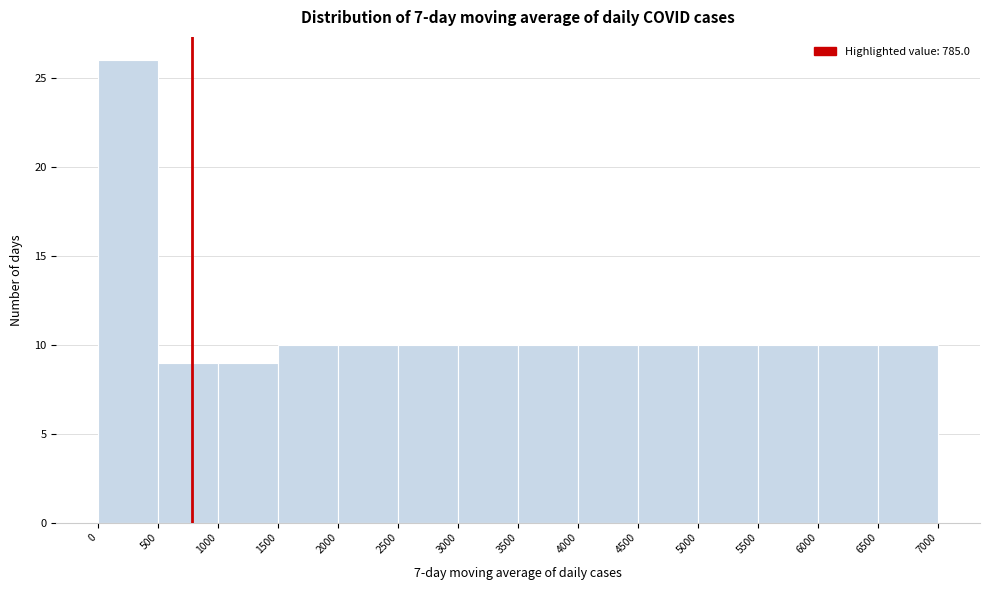

Reading left to right, transcribe this chart: for each bar, give the range it covers on the x-axis and its height. The values are not printed on the chart, so give them approximately, as read against the axis.

0 to 500: 26
500 to 1000: 9
1000 to 1500: 9
1500 to 2000: 10
2000 to 2500: 10
2500 to 3000: 10
3000 to 3500: 10
3500 to 4000: 10
4000 to 4500: 10
4500 to 5000: 10
5000 to 5500: 10
5500 to 6000: 10
6000 to 6500: 10
6500 to 7000: 10